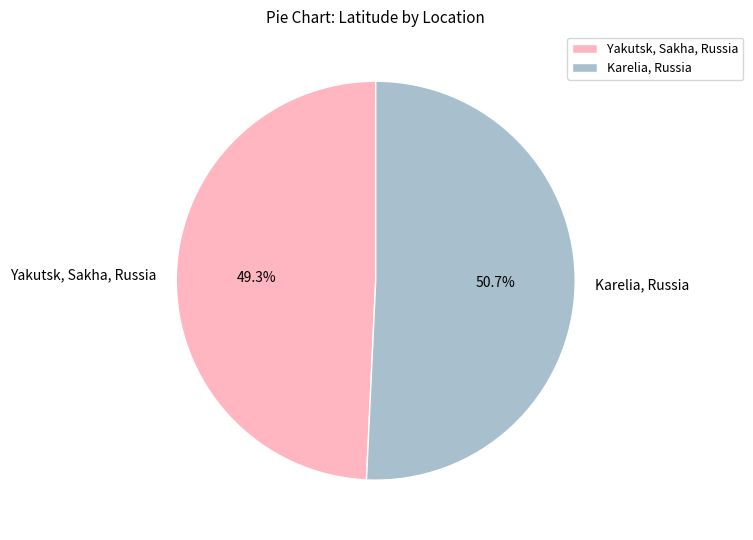

True or false: Karelia, Russia accounts for 51% of the total.

True